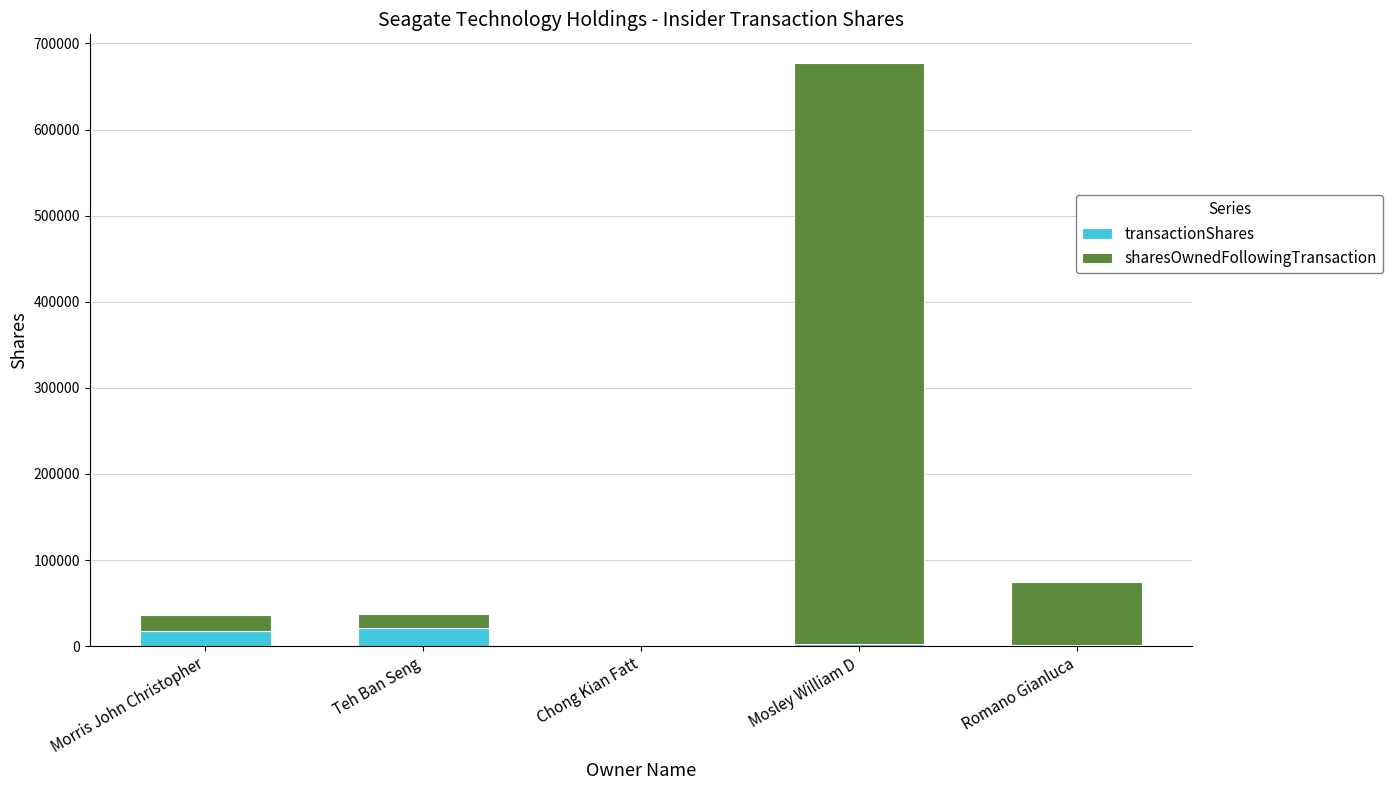

What is the sum of all transactionShares values?

42602